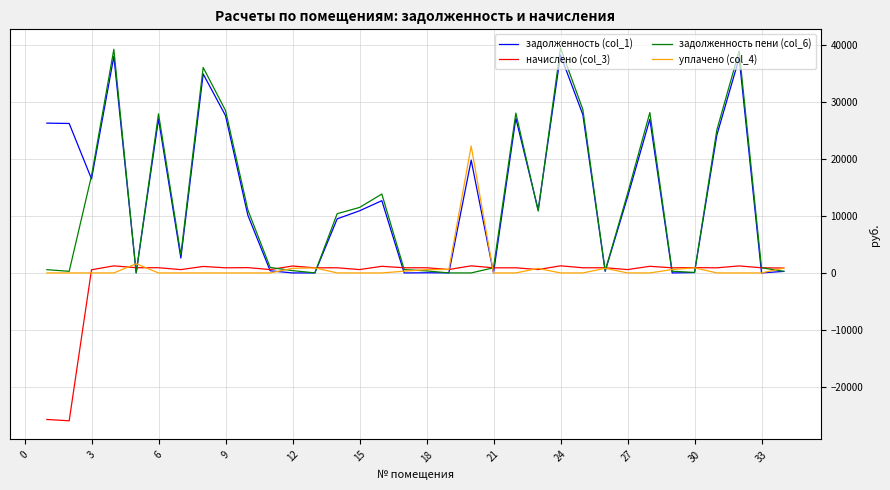

What are all the series names shown in the legend?

задолженность (col_1), начислено (col_3), задолженность пени (col_6), уплачено (col_4)